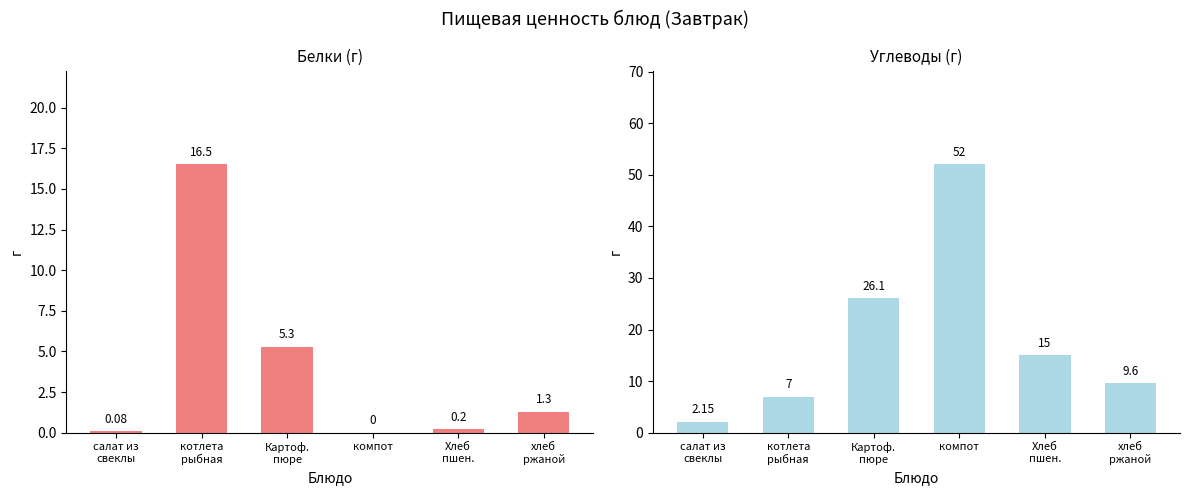

Which series has the largest total across all categories?

Жиры